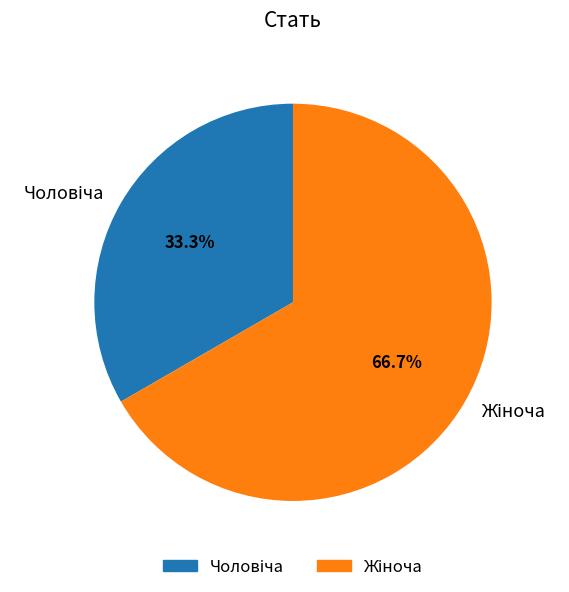

Does any single category account for the majority?

Yes